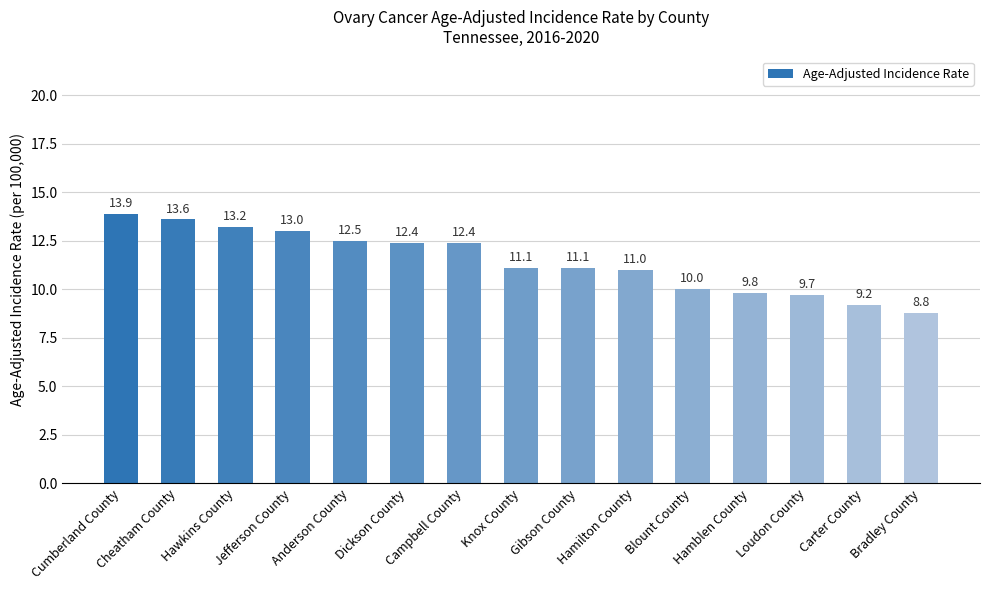

Which has a higher value, Gibson County or Cheatham County?

Cheatham County